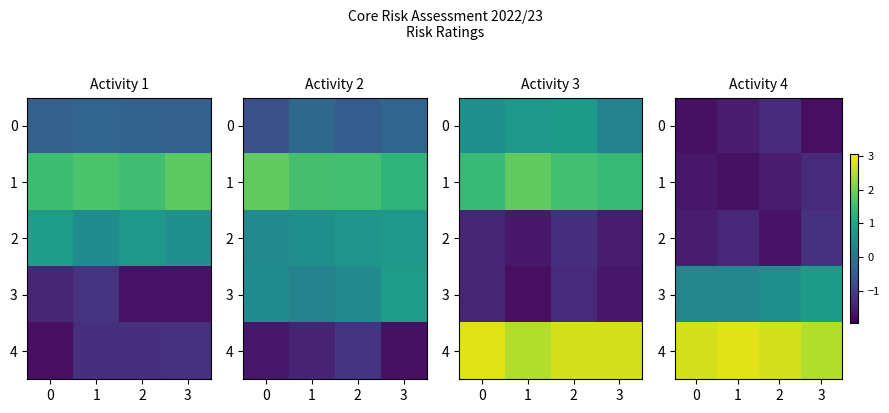

What is the sum of all row_0 values?

-6.4